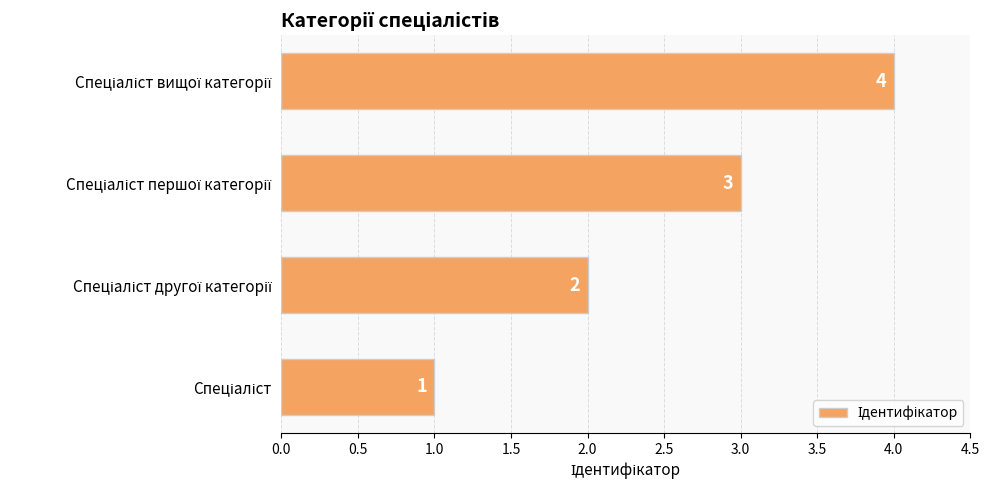

What is the difference between the maximum and minimum values?

3